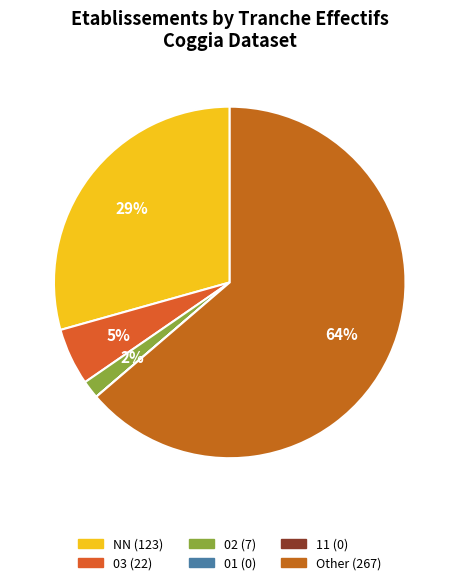

To the nearest percent, what is the average slice percentage?

17%